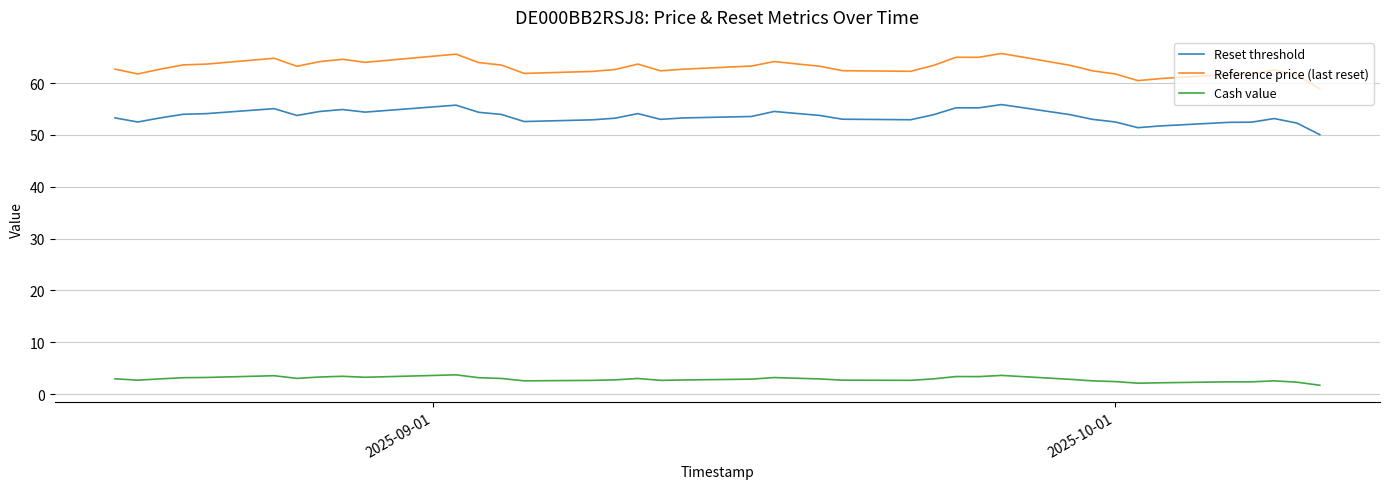

True or false: Reference price (last reset) and Reset threshold cross at least once.

False